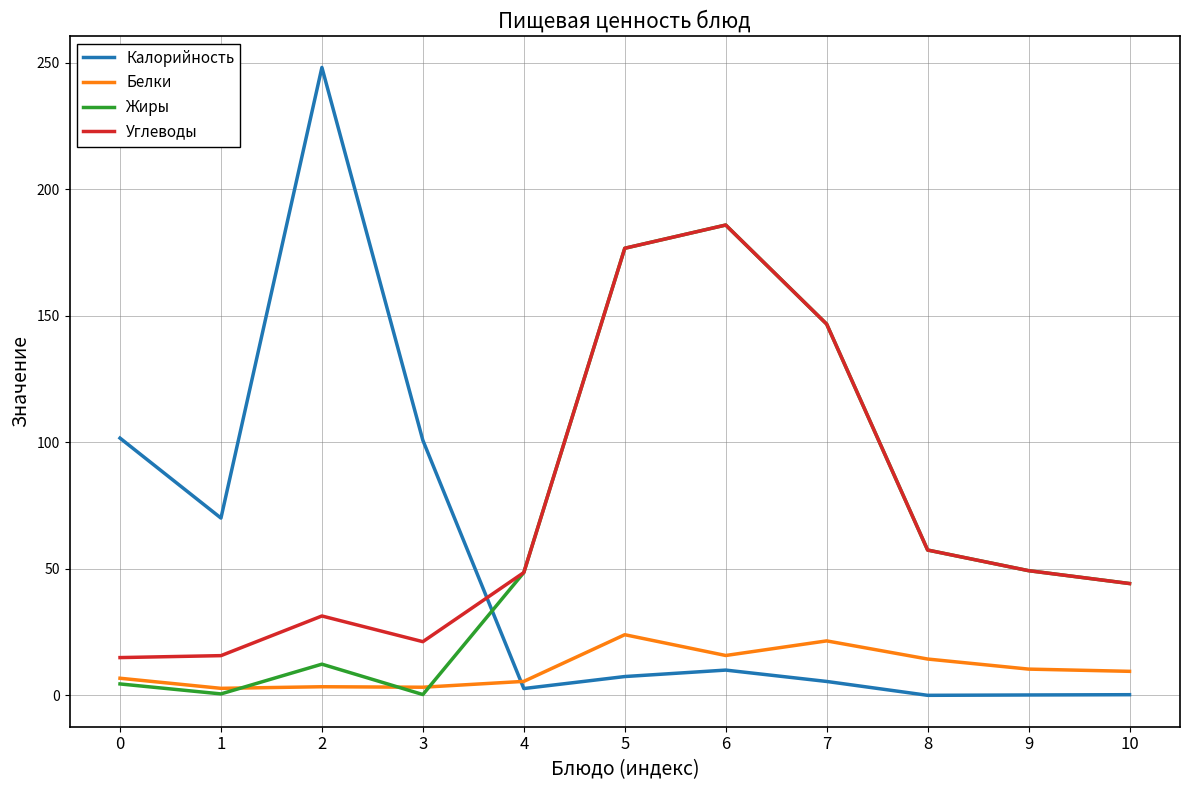

Which series has the largest range (max minus min)?

Калорийность